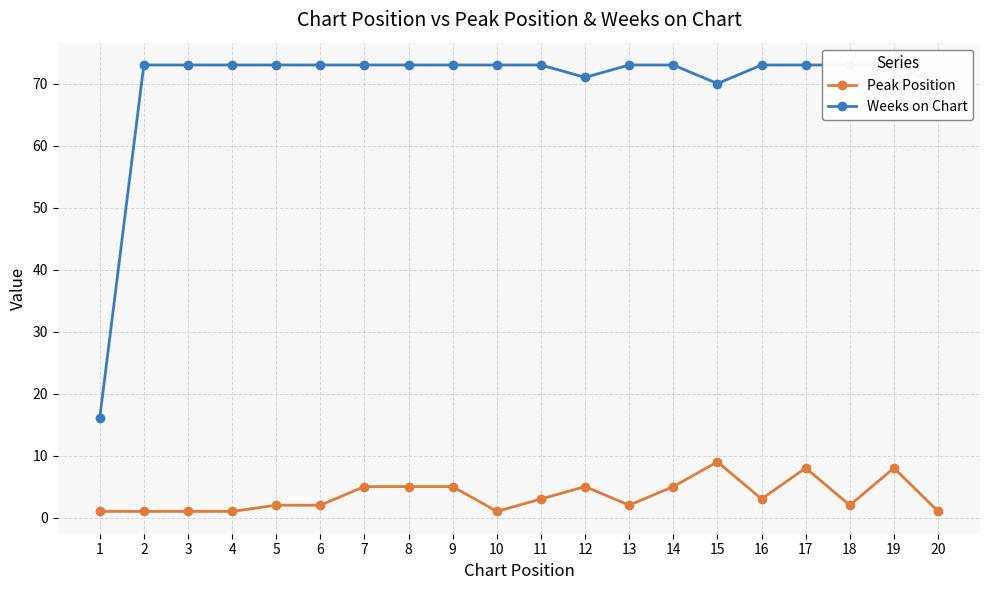

How many interior local peaks does the Peak Position series have?

4